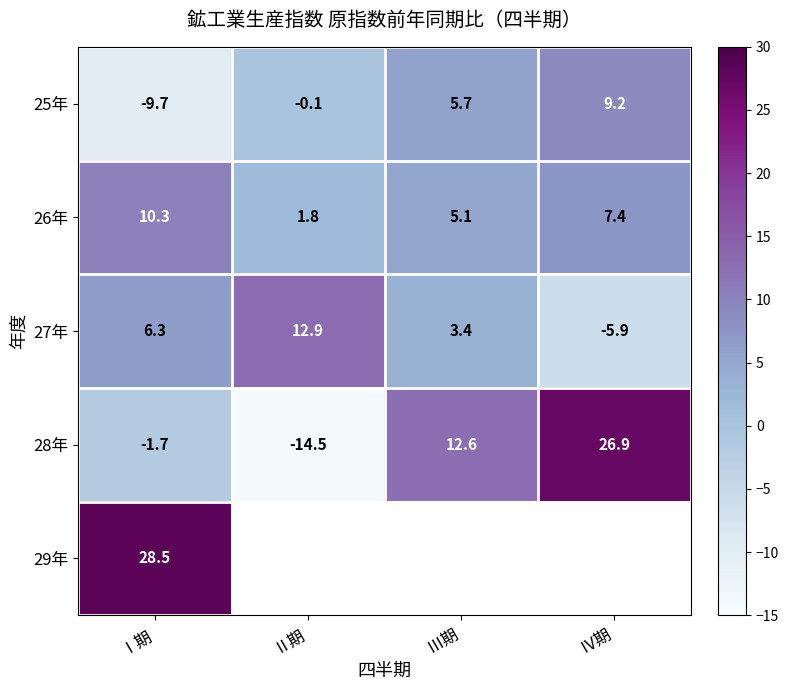

Which category has the lowest value across all series?

Ⅱ期